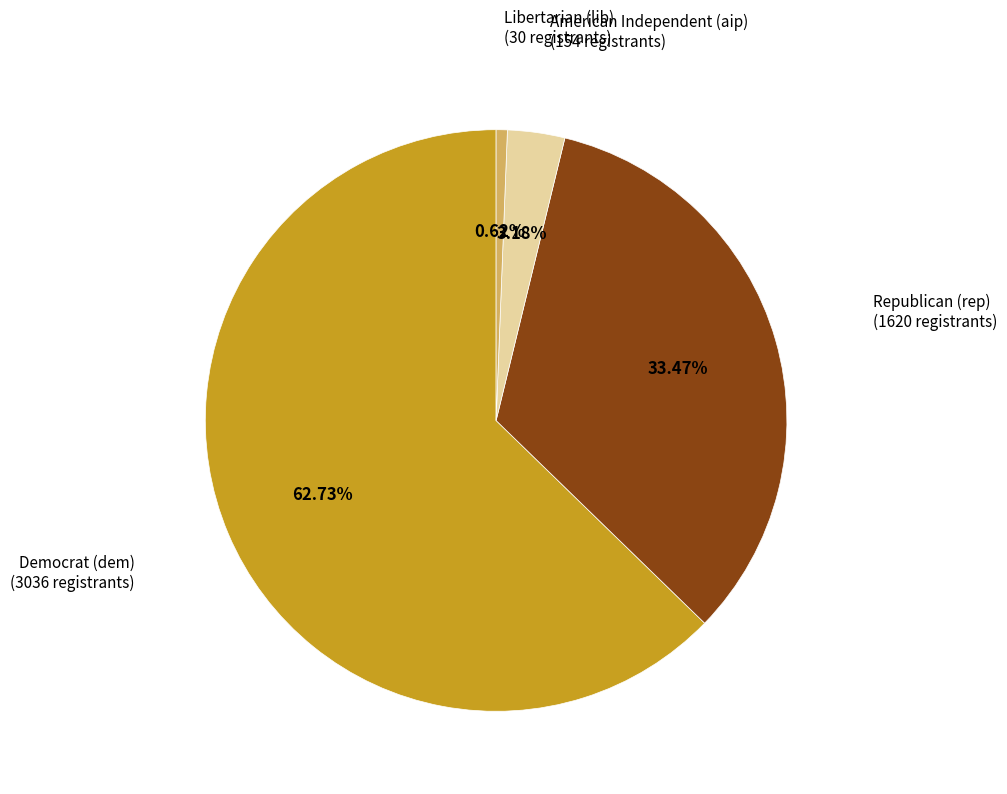

Does any single category account for the majority?

Yes